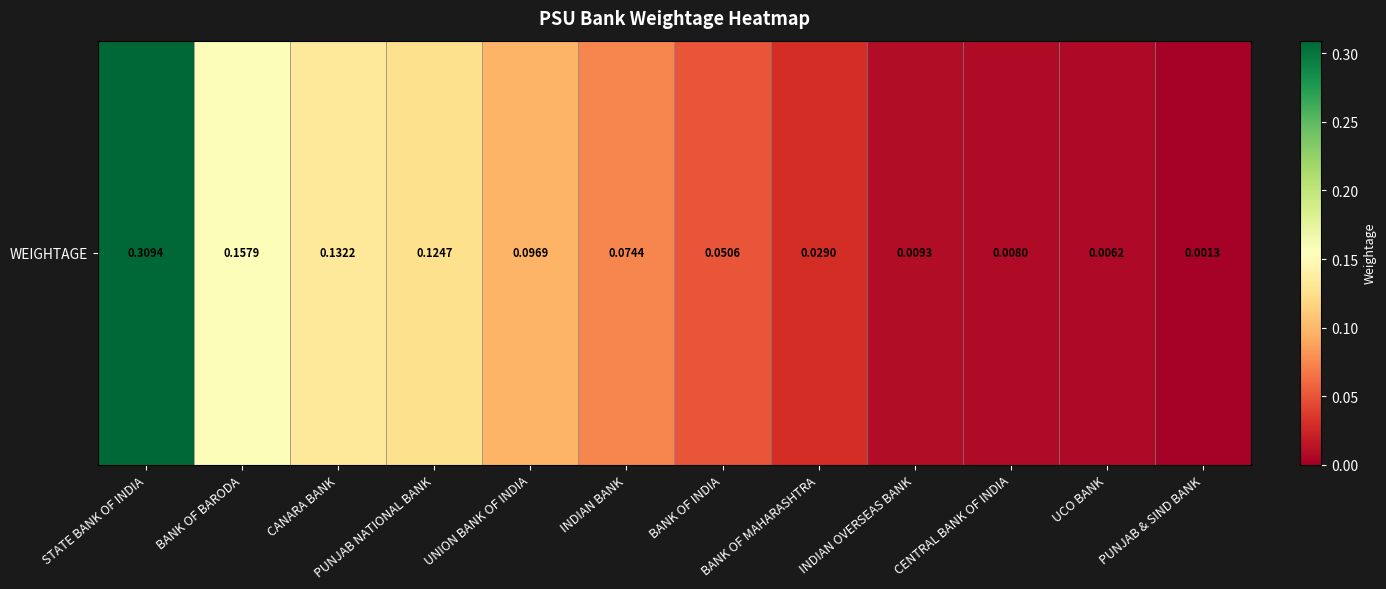

Between BANK OF BARODA and STATE BANK OF INDIA, which is larger?

STATE BANK OF INDIA